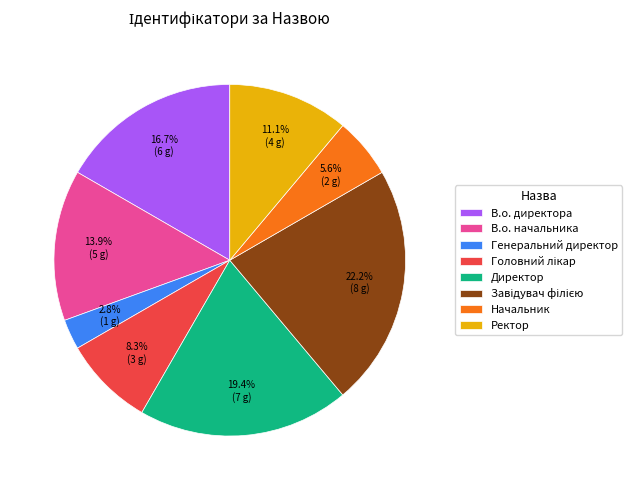

Does В.о. начальника account for over 50% of the chart?

No